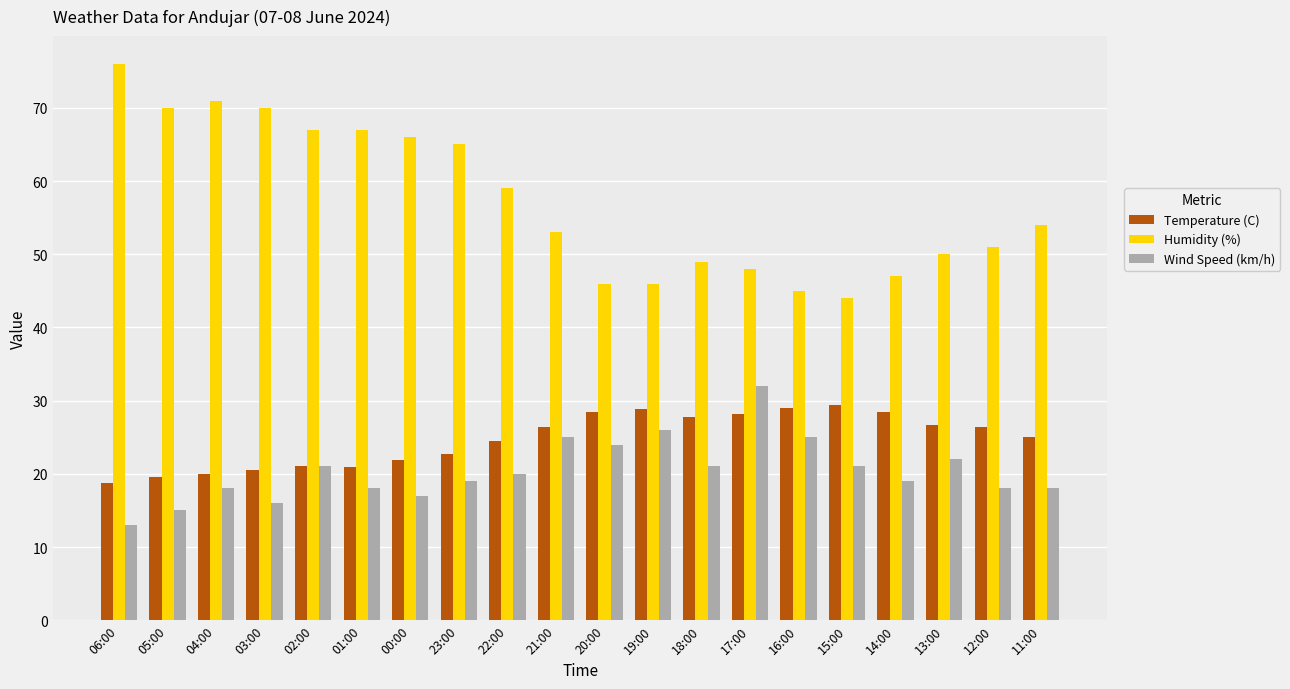

What is the difference between the second highest and minimum values in the Wind Speed (km/h) series?

13.0